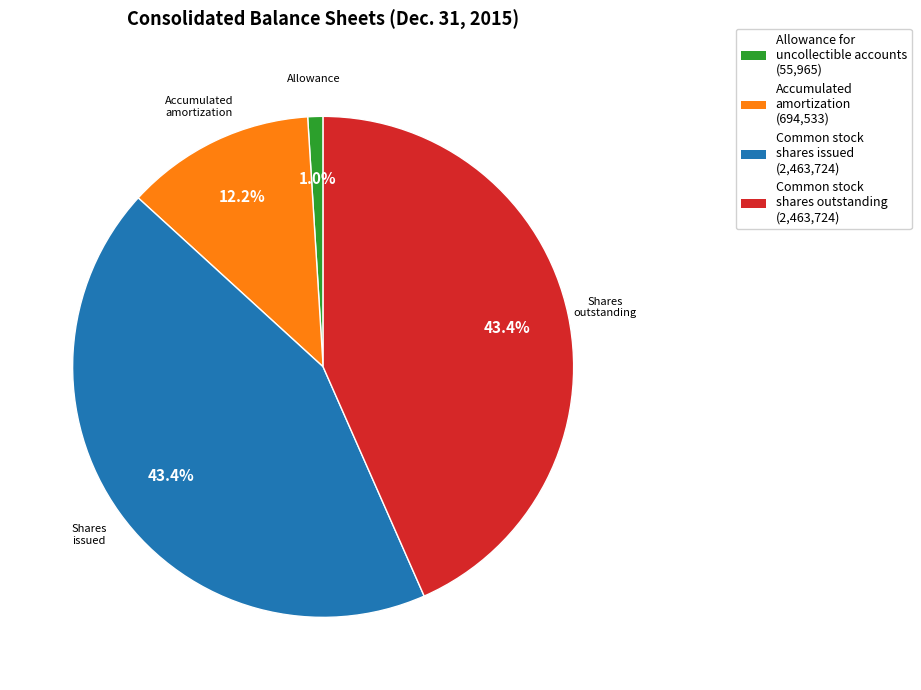

To the nearest percent, what is the difference between the Common stock shares issued and Accumulated amortization slice percentages?

31%